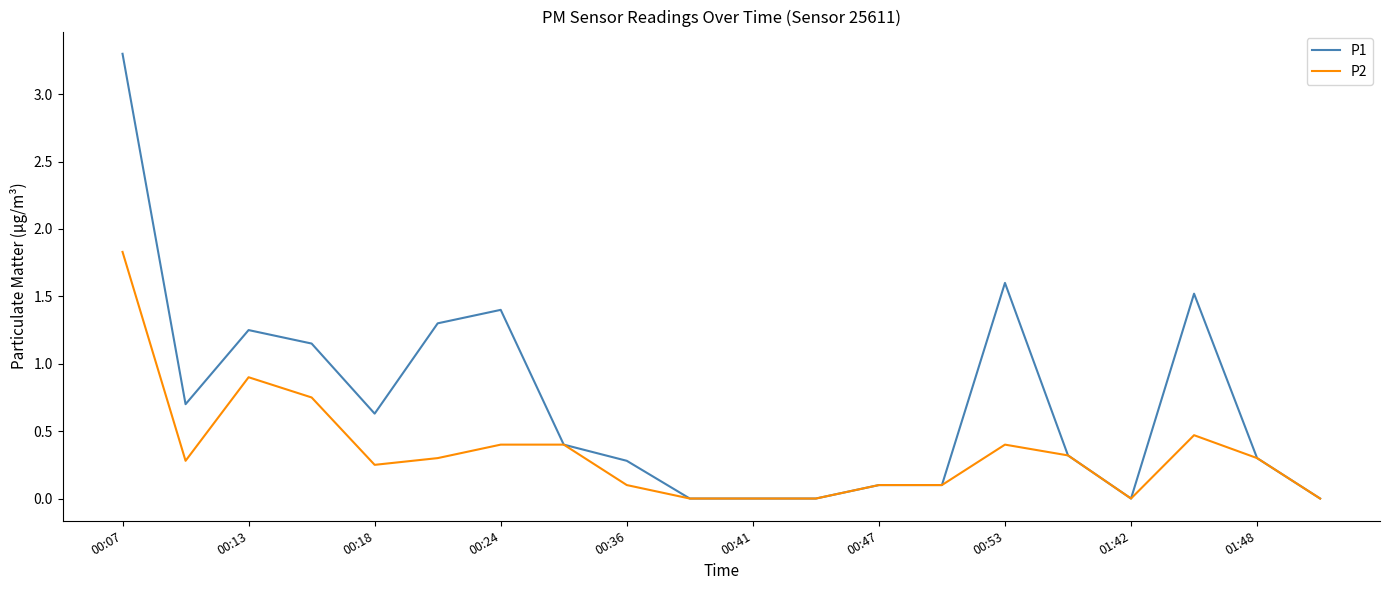

What is the maximum value for P2?

1.8